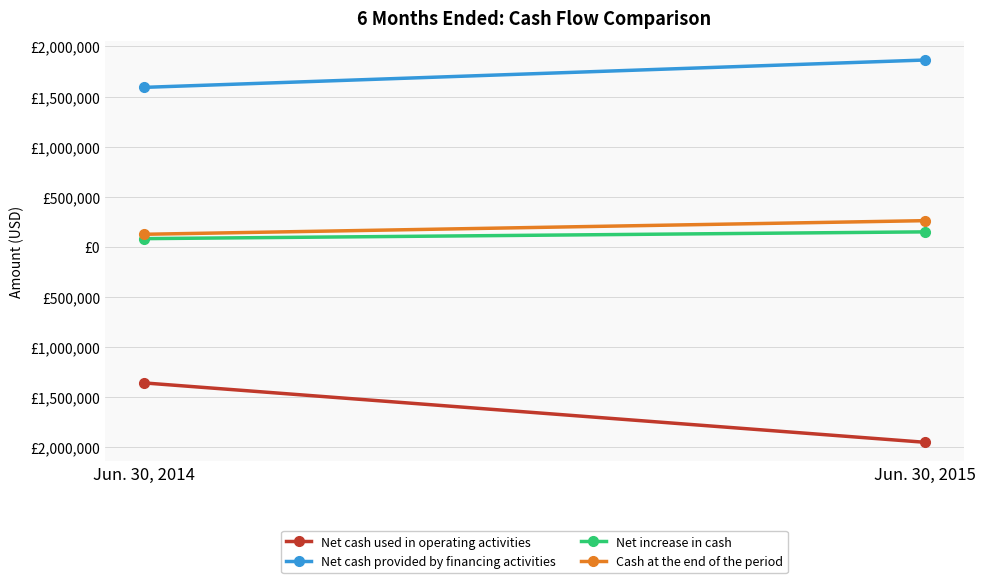

What is the difference between the highest and lowest values at Jun. 30, 2015?

3813584